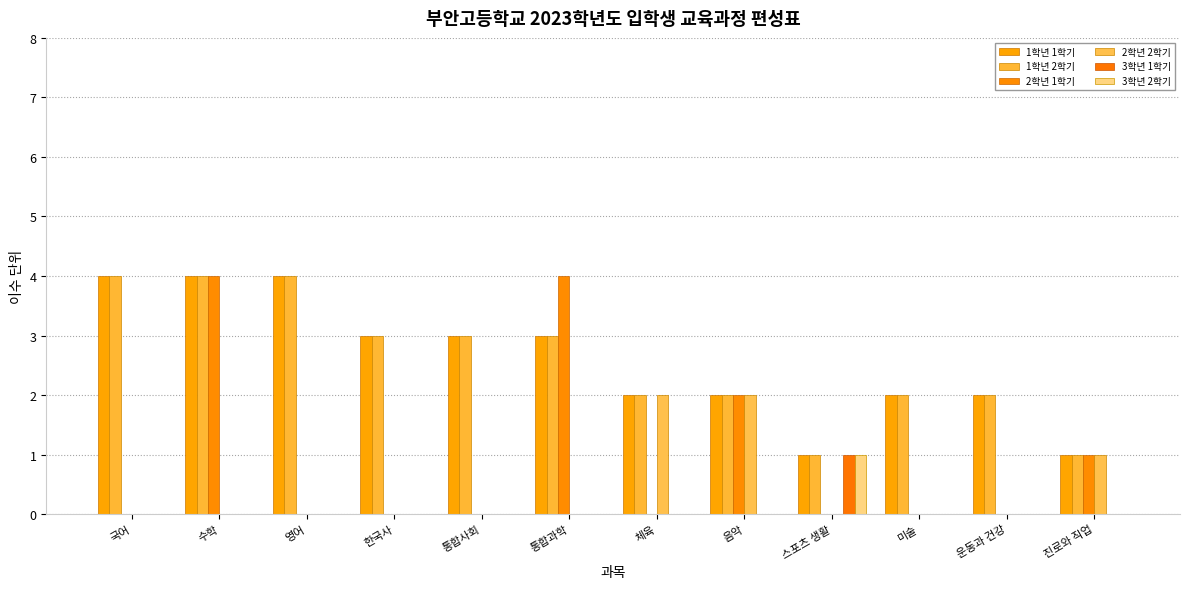

The value of 2학년 2학기 at 운동과 건강 is 0. True or false?

True